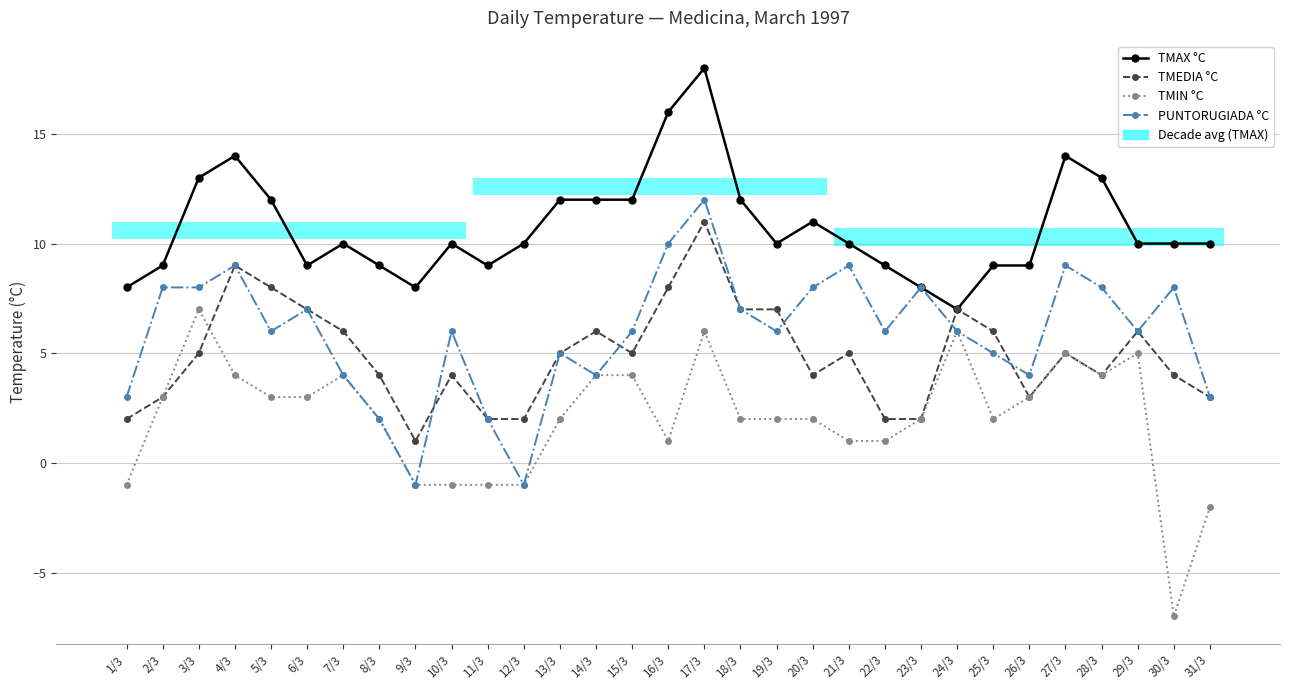

The TMAX °C series shows 17 at 18/3. True or false?

False